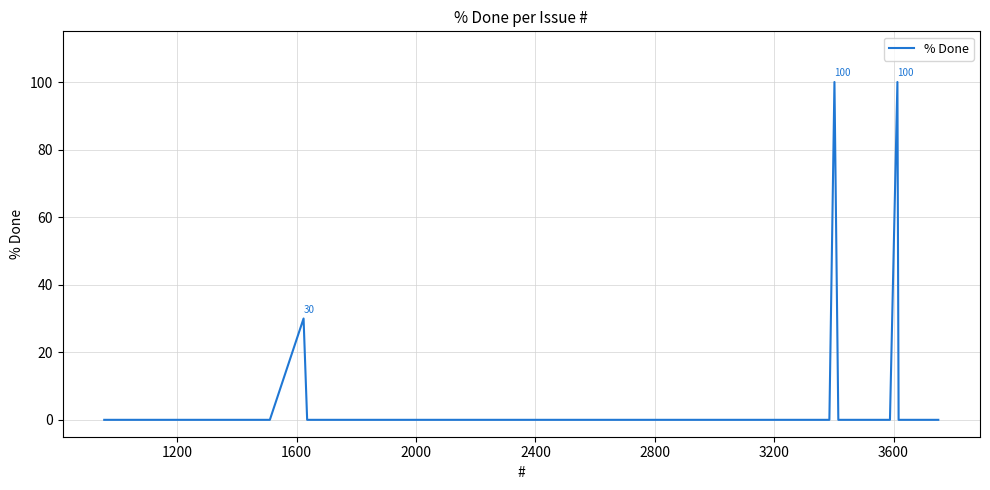

What is the difference between the maximum and minimum values?

100